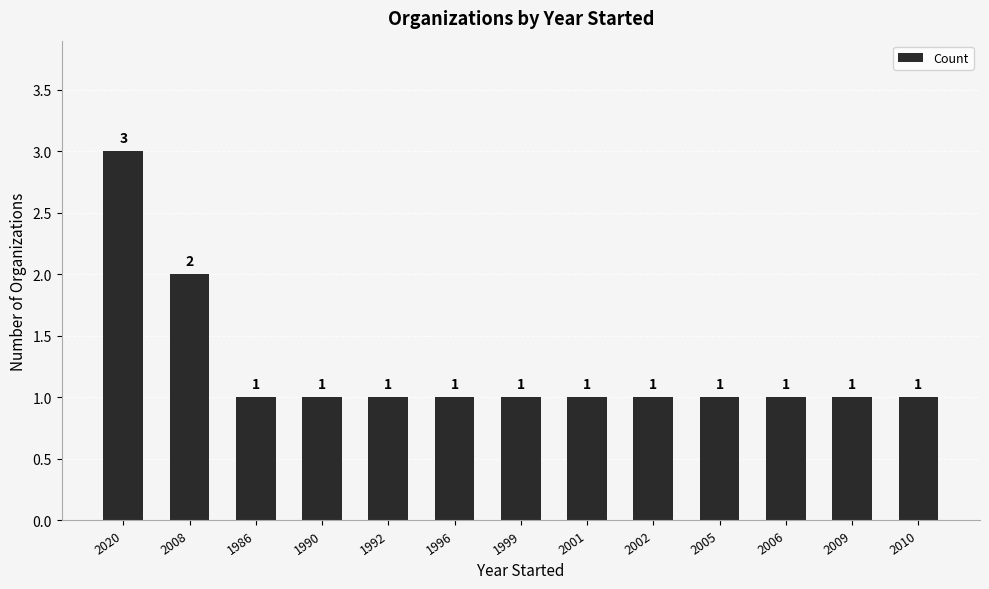

The chart shows a value of 0 at 1996. True or false?

False